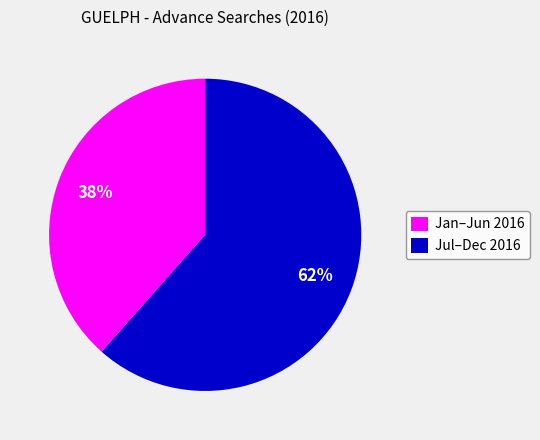

Approximately how many times larger is the value at Jan–Jun 2016 compared to Jul–Dec 2016?

0.6